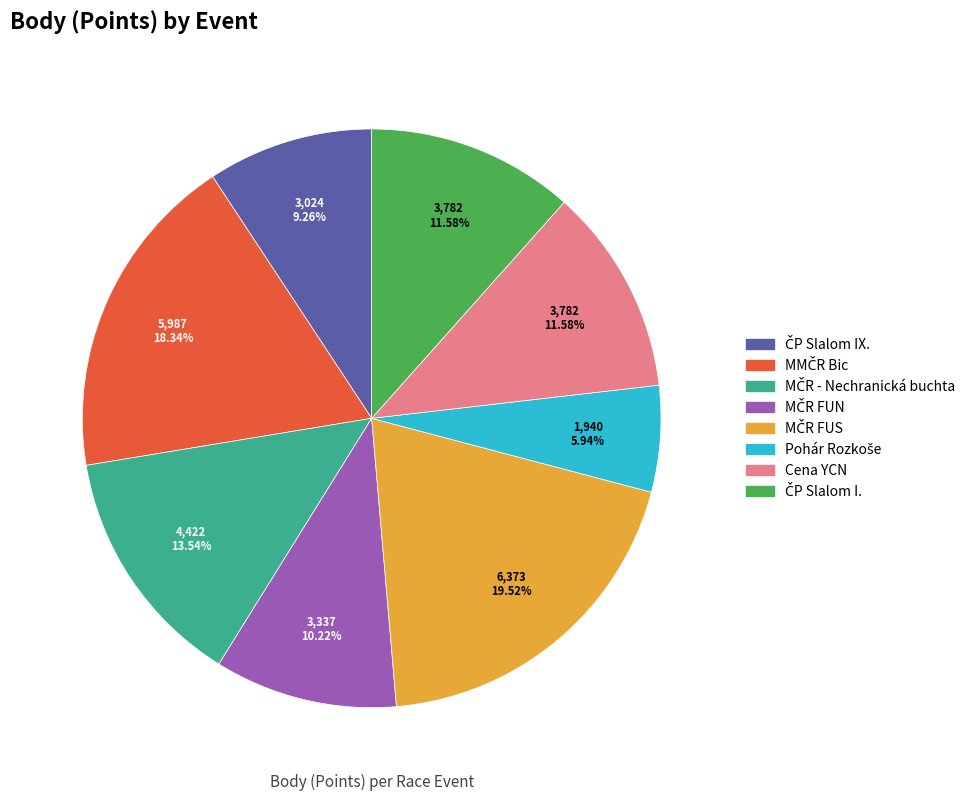

Does any single category account for the majority?

No